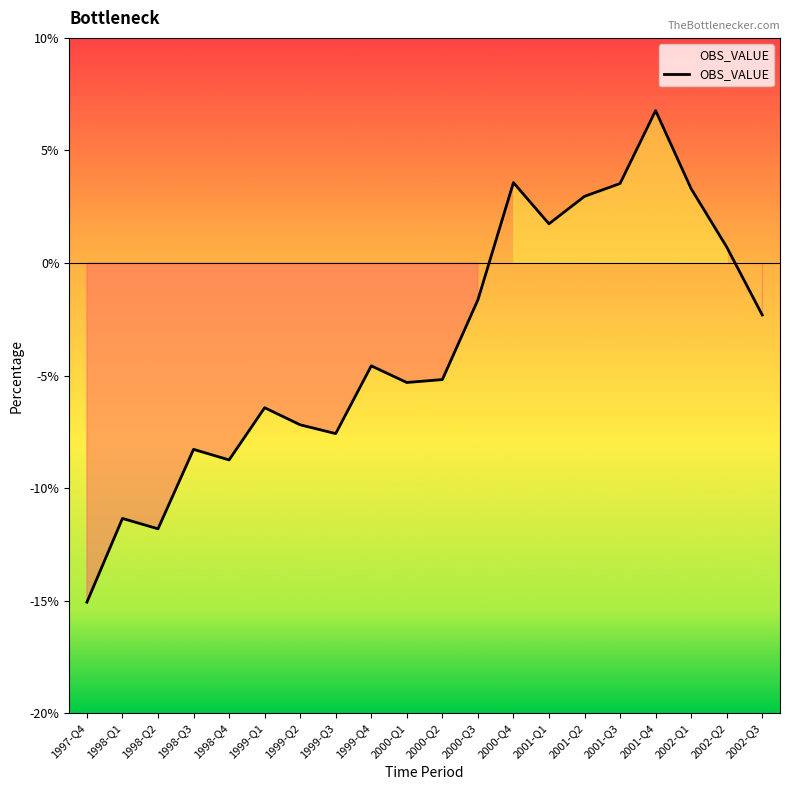

What is the label of the 14th point from the right?

1999-Q2